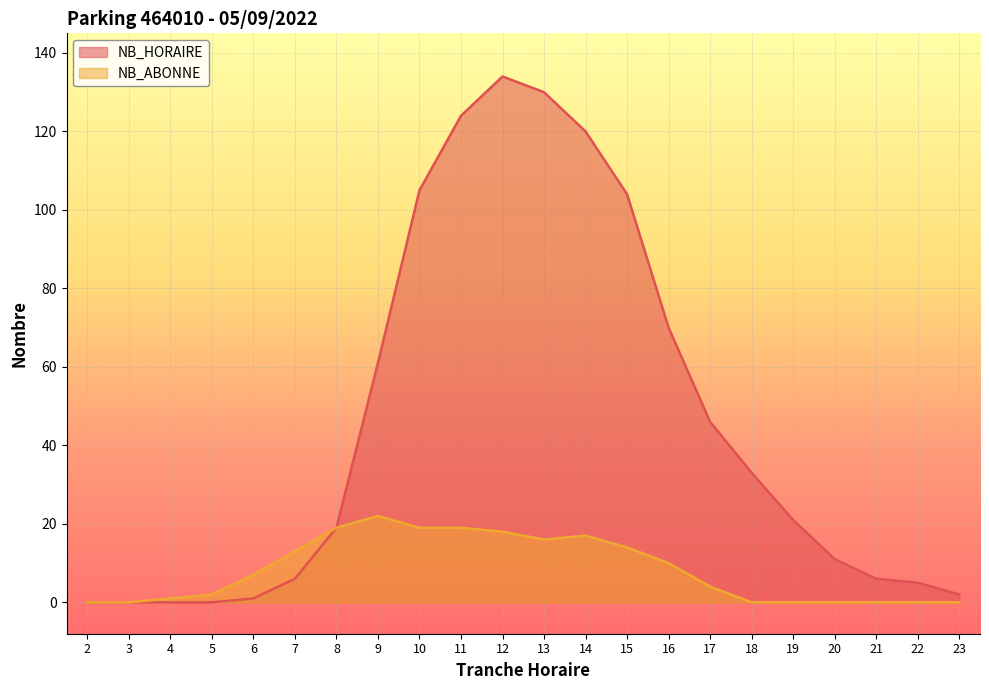

Which has a higher value, 5 or 11?

11